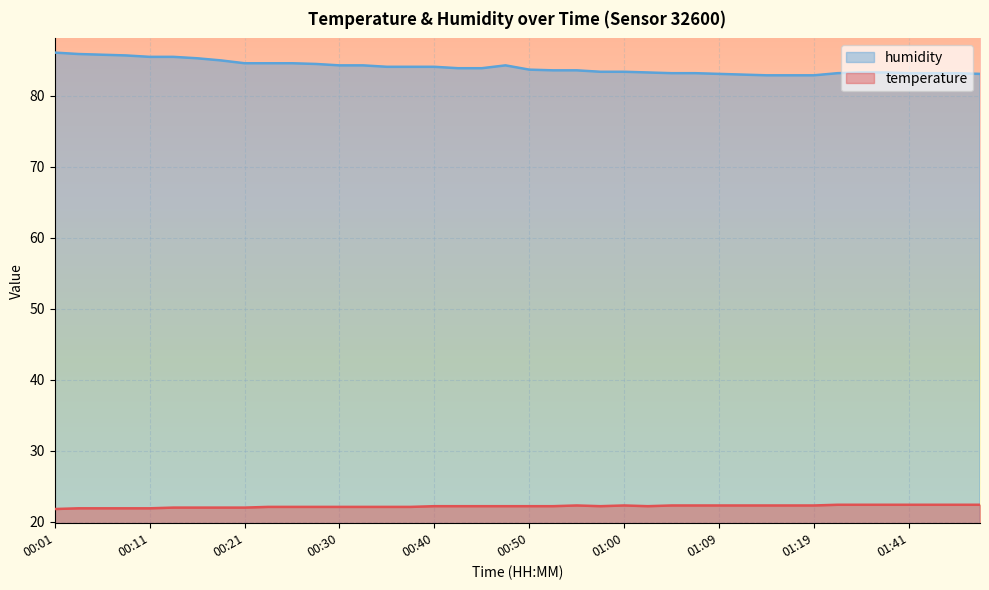

Which has a higher value, 00:40 or 01:00?

01:00